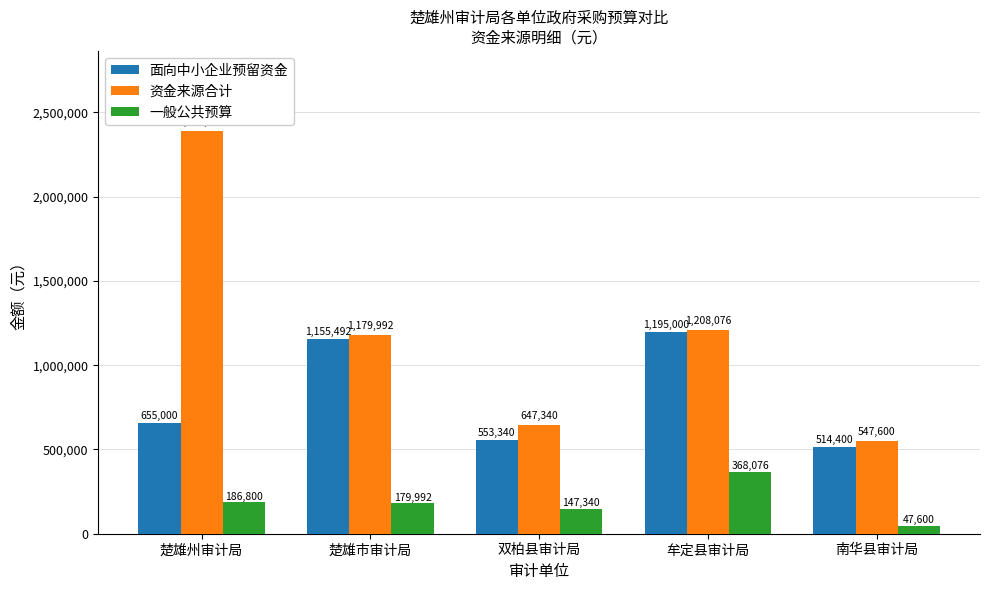

At which label is 面向中小企业预留资金 closest to 854700?

楚雄州审计局